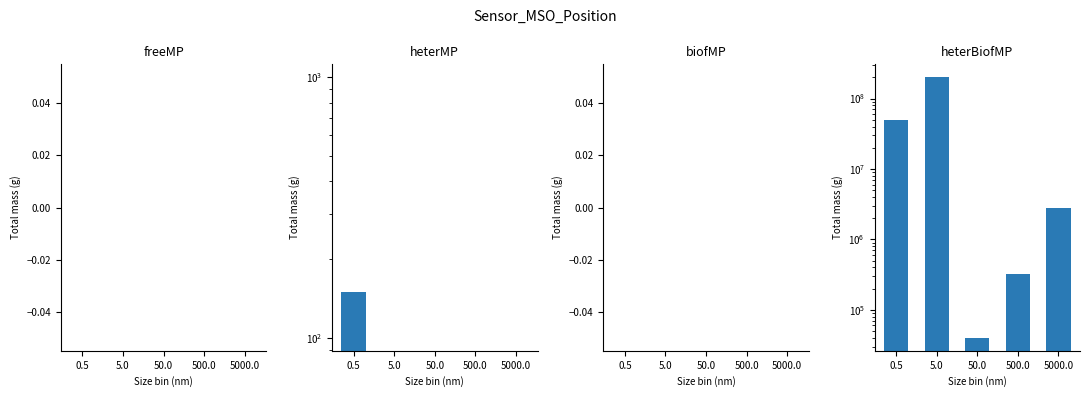

Are the bars grouped side by side (vs. stacked)?

Yes